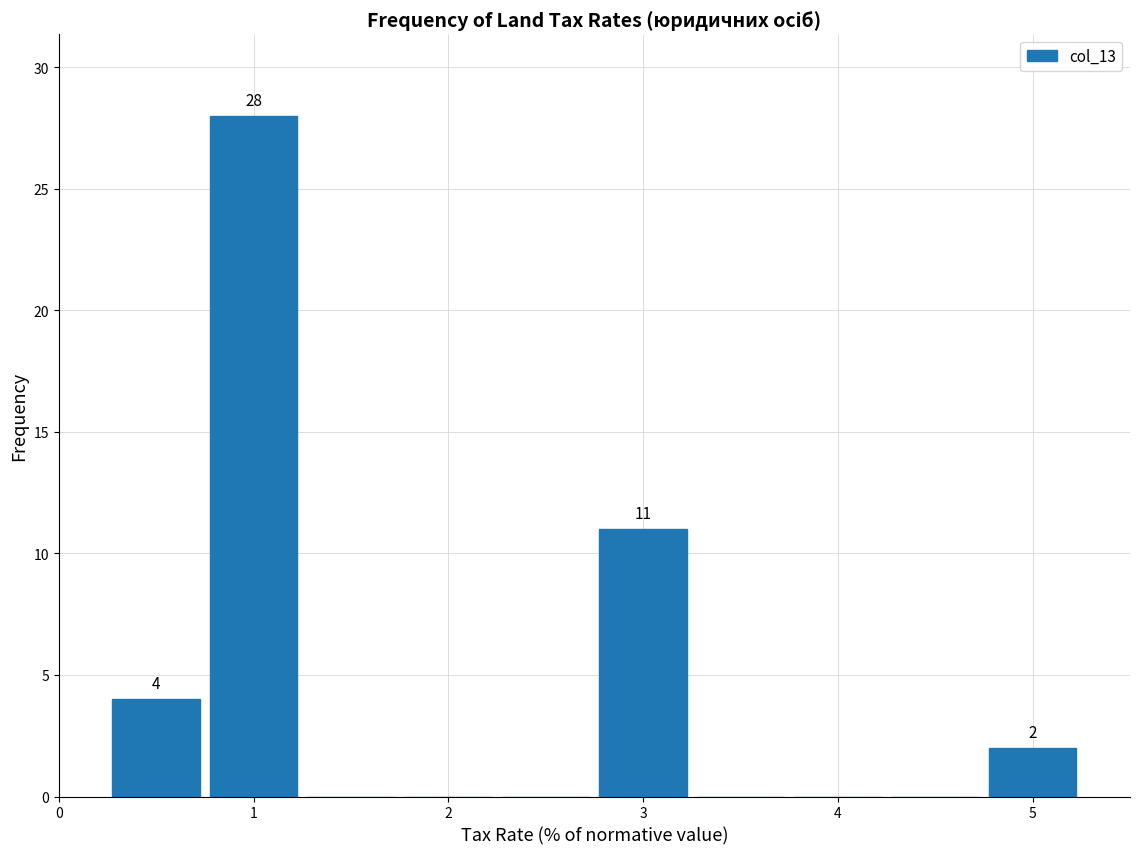

Over which range of the x-axis is the bar tallest?

0.75 to 1.25